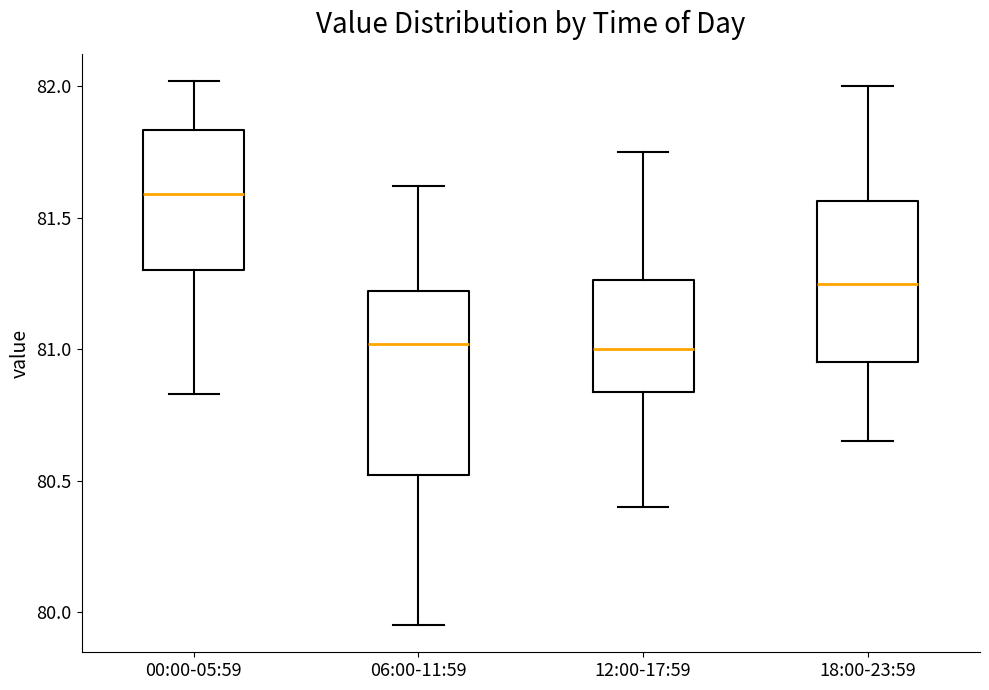

Reading left to right, transcribe this box plot: for each box, give where its median line is, the range the box spans, and where its two whiskers end, as read against the y-axis. The values are not printed on the chart, so give them approximately, as read against the axis.

00:00-05:59: median 81.60, box 81.30 to 81.85, whiskers 80.85 to 82.00
06:00-11:59: median 81.00, box 80.50 to 81.20, whiskers 79.95 to 81.60
12:00-17:59: median 81.00, box 80.85 to 81.25, whiskers 80.40 to 81.75
18:00-23:59: median 81.25, box 80.95 to 81.55, whiskers 80.65 to 82.00